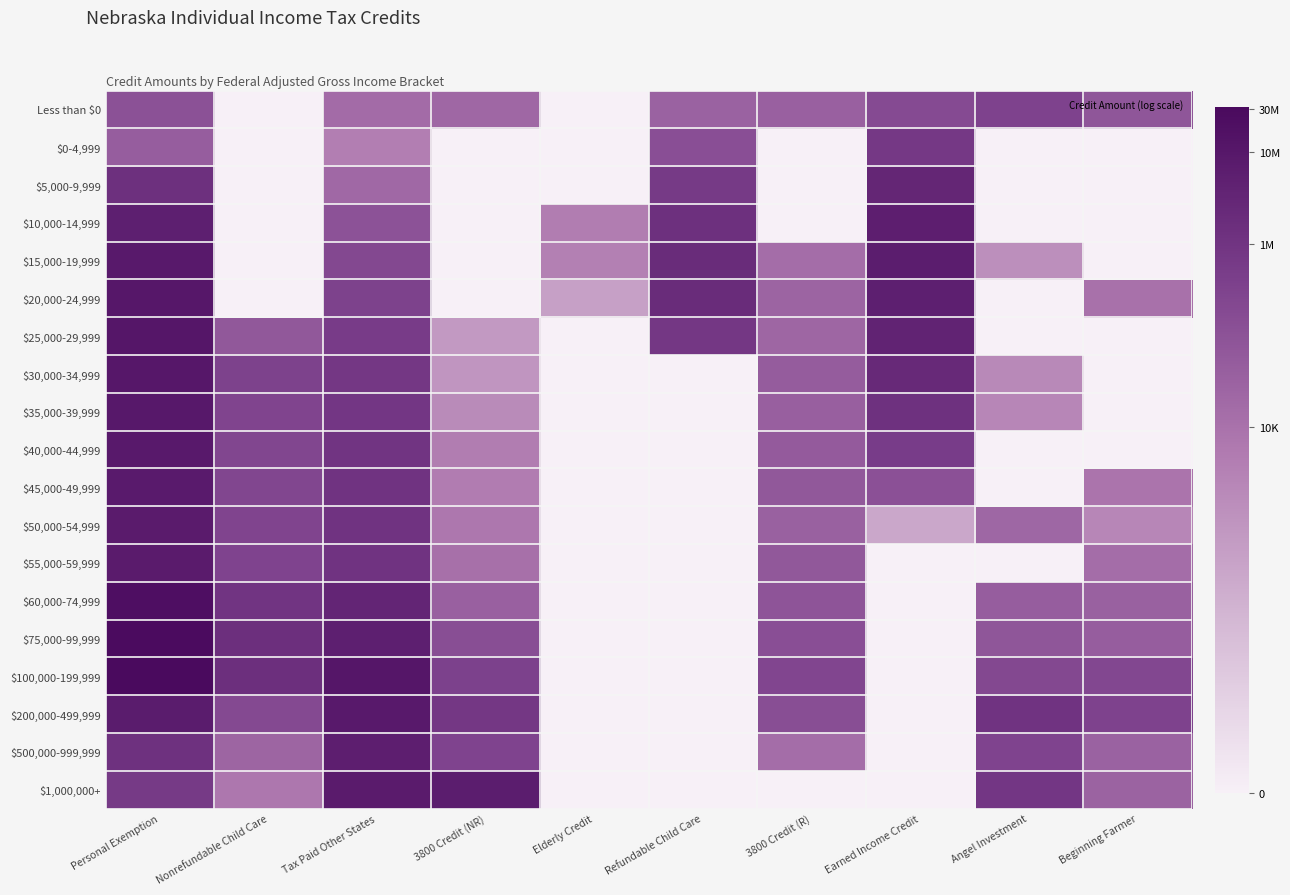

How many series are shown in this chart?

19